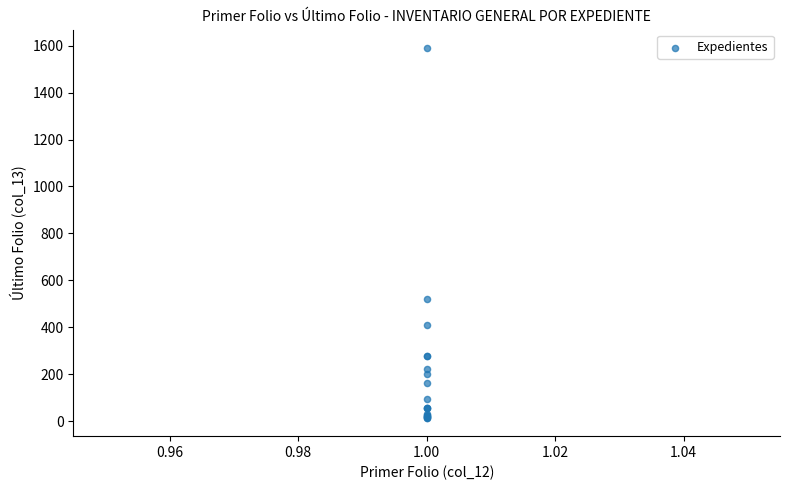

What Y value in the scatter plot is closest to 802?

519